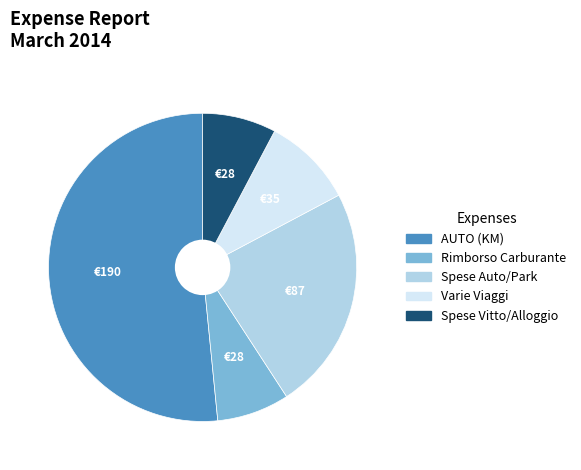

Approximately how many times larger is the value at AUTO (KM) compared to Spese Auto/Park?

2.2